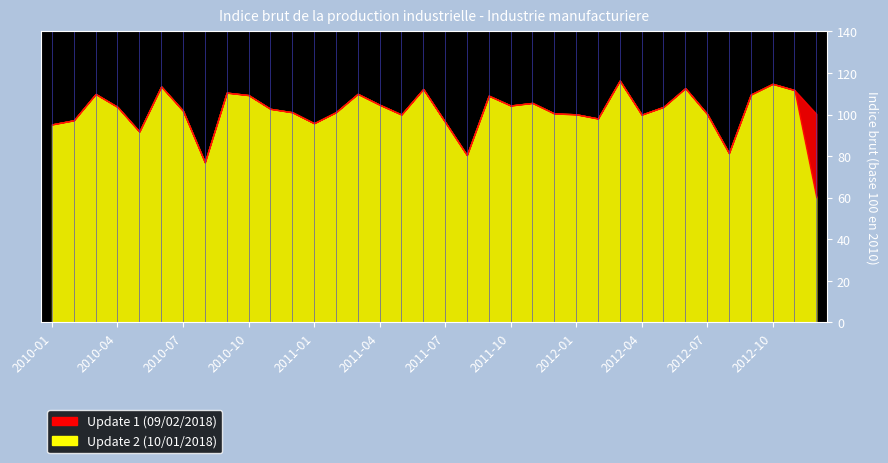

List the labels in order of value, largest first.

2012-03, 2012-10, 2010-06, 2012-06, 2011-06, 2012-11, 2010-09, 2011-03, 2010-03, 2012-09, 2010-10, 2011-09, 2011-11, 2011-04, 2011-10, 2012-05, 2010-04, 2010-11, 2010-07, 2010-12, 2011-02, 2011-12, 2012-12, 2012-07, 2012-01, 2011-05, 2012-04, 2012-02, 2010-02, 2011-07, 2011-01, 2010-01, 2010-05, 2012-08, 2011-08, 2010-08